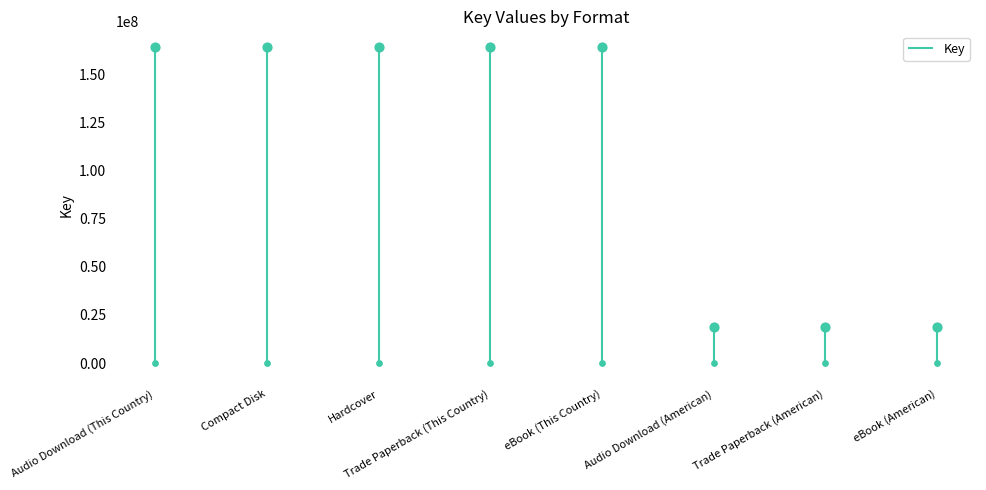

Which has a higher value, Audio Download (This Country) or Trade Paperback (American)?

Audio Download (This Country)